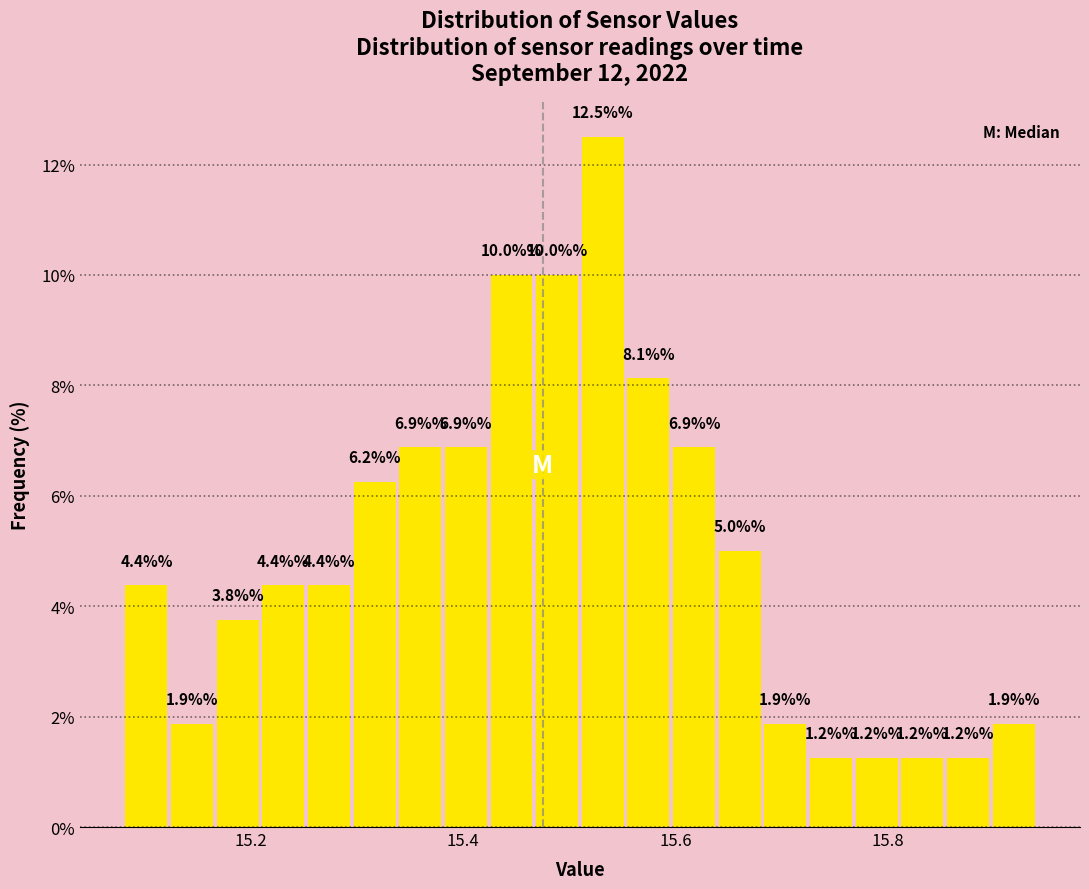

Around what value on the x-axis is the tallest bar? Give the approximate position of its centre, as read against the axis.

15.54